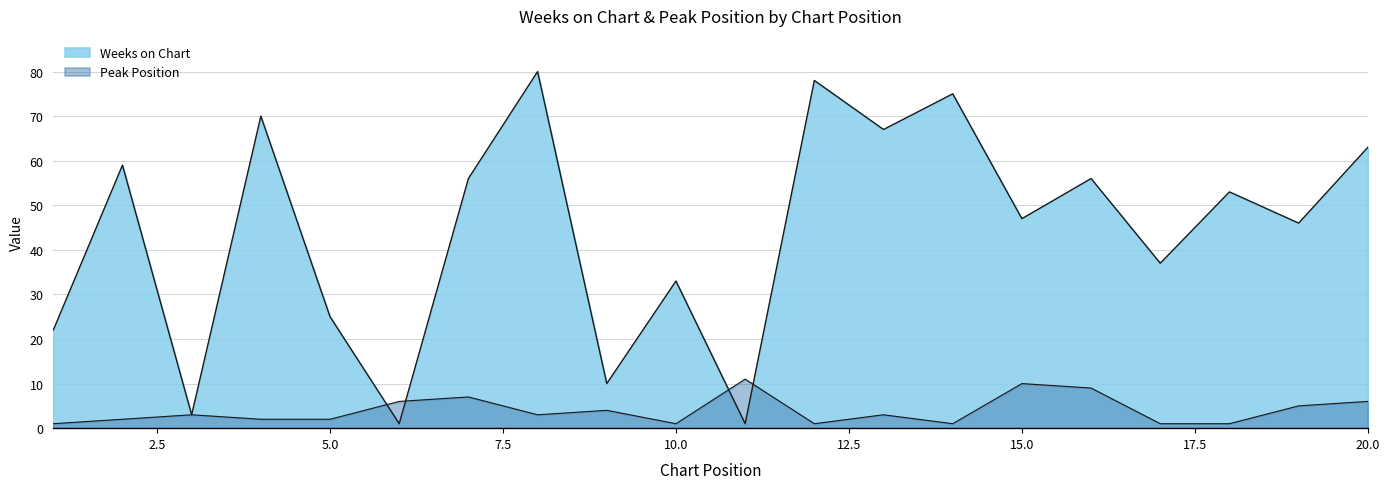

What is the value of the Peak Position point at the 14th from the left?

1